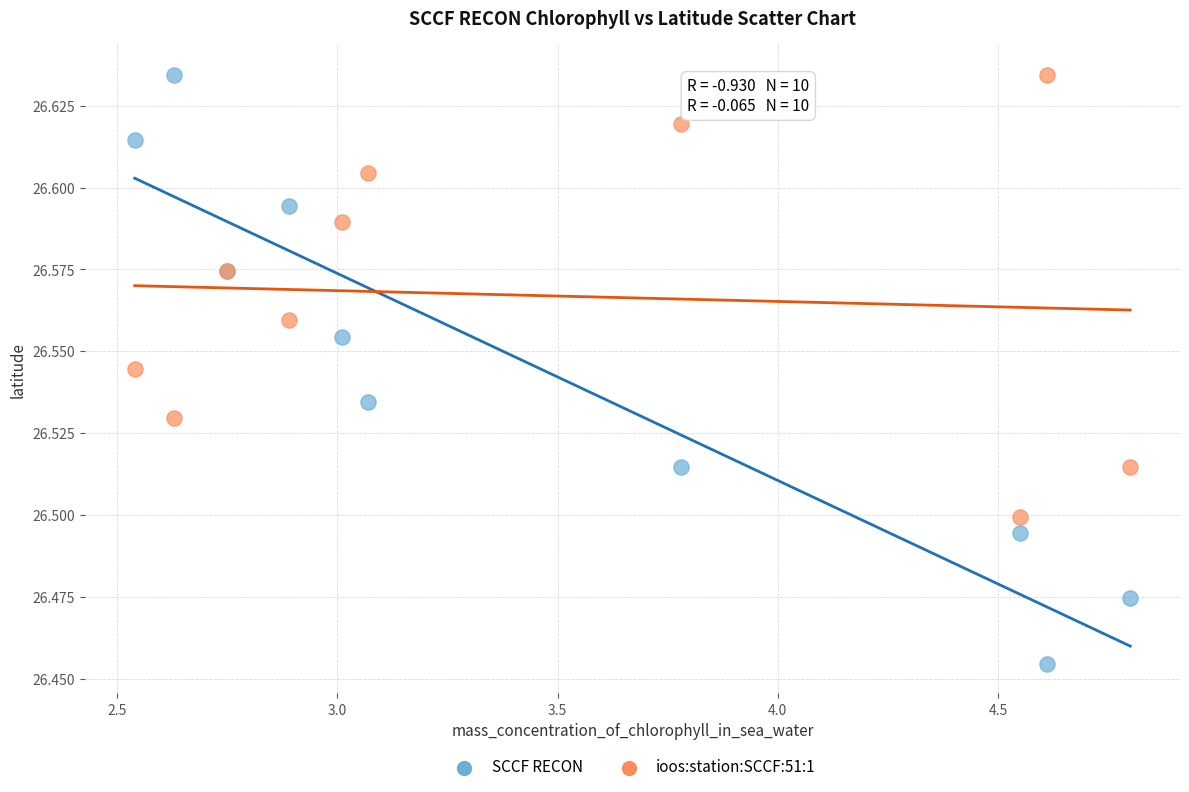

What are all the series names shown in the legend?

SCCF RECON, ioos:station:SCCF:51:1